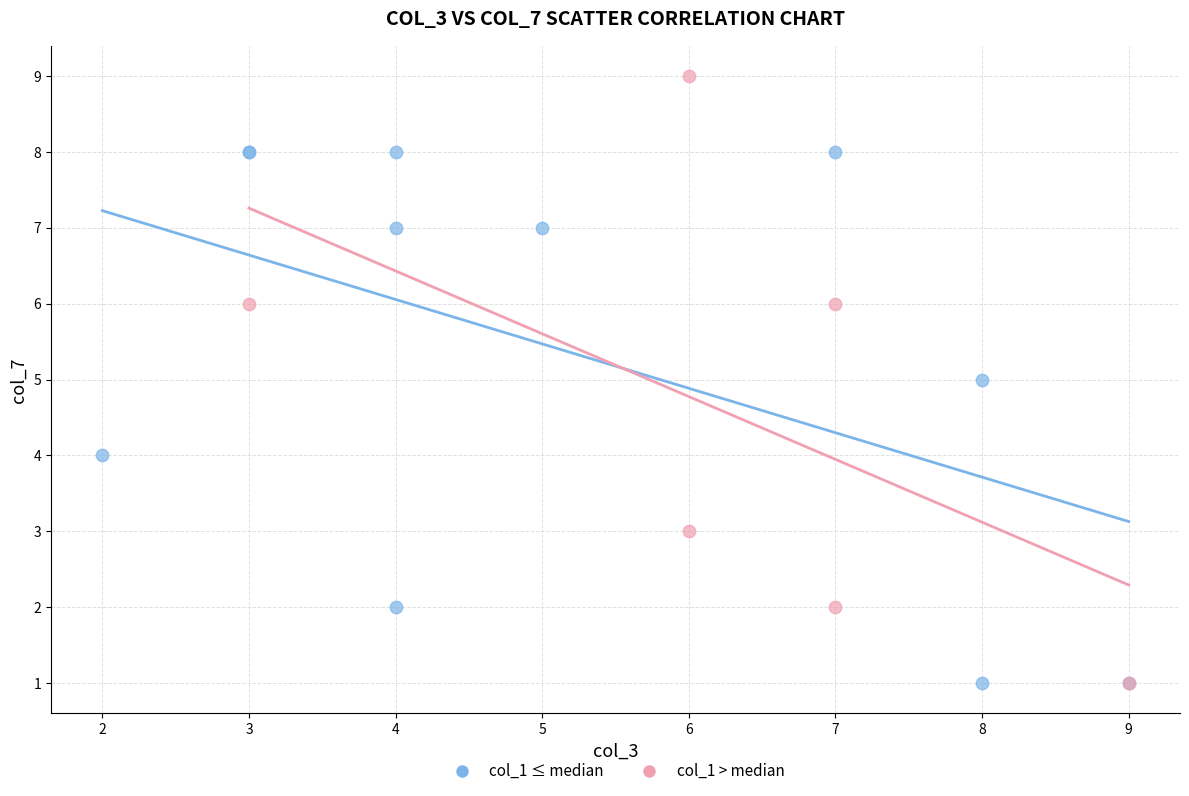

Which series contains the highest Y value?

col_1 > median